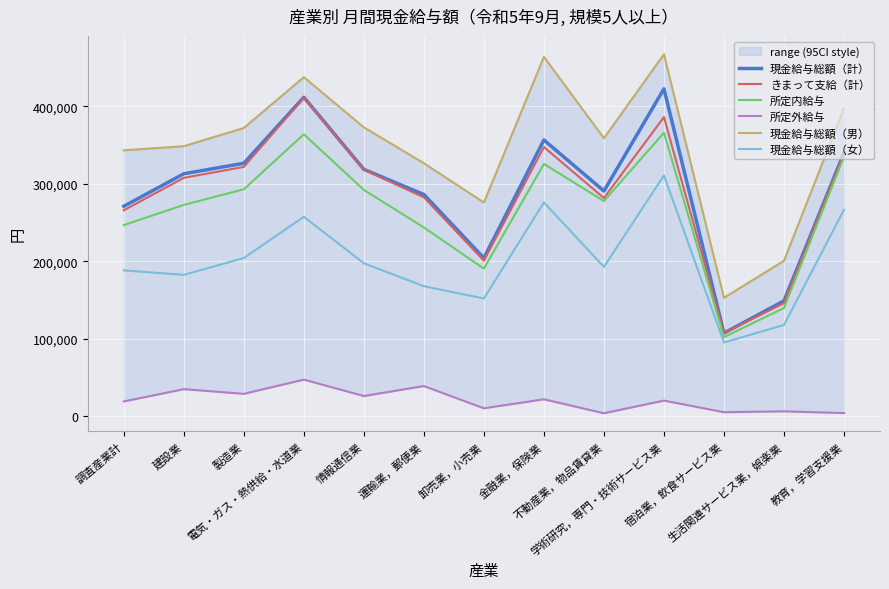

Is it true that 所定内給与 equals 406389 at 情報通信業?

False